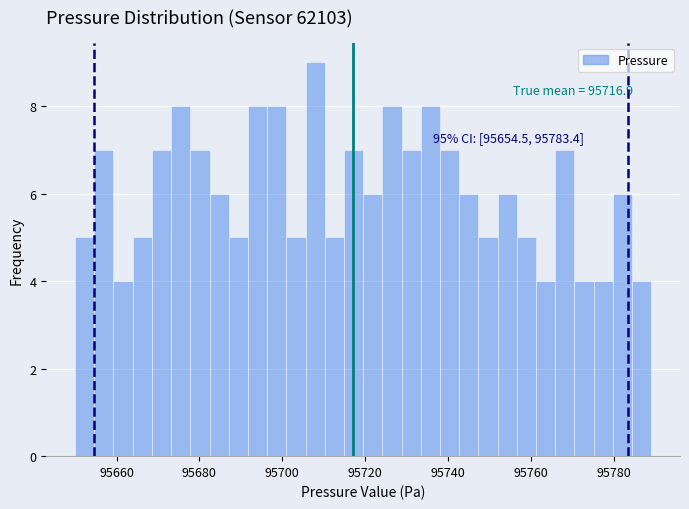

Around what value on the x-axis is the tallest bar? Give the approximate position of its centre, as read against the axis.

95708